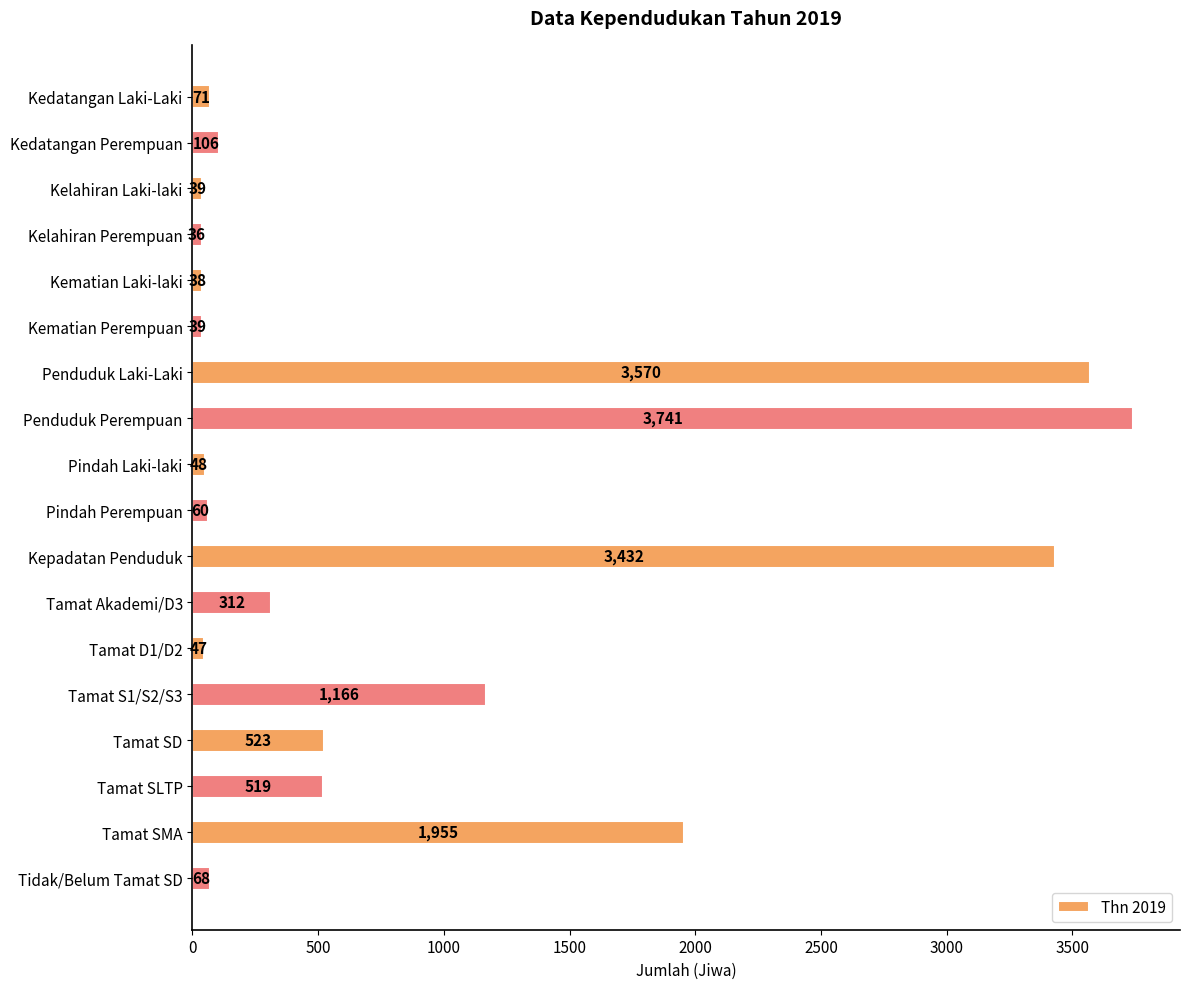

What is the sum of all values?

15770